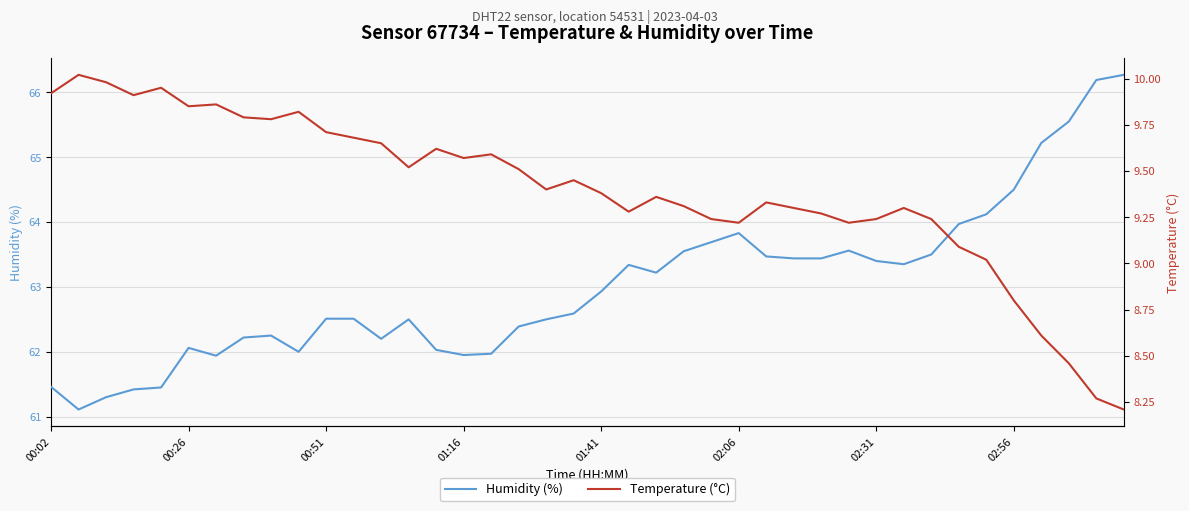

Is the value of temperature at 17 greater than the value of humidity at 16?

No